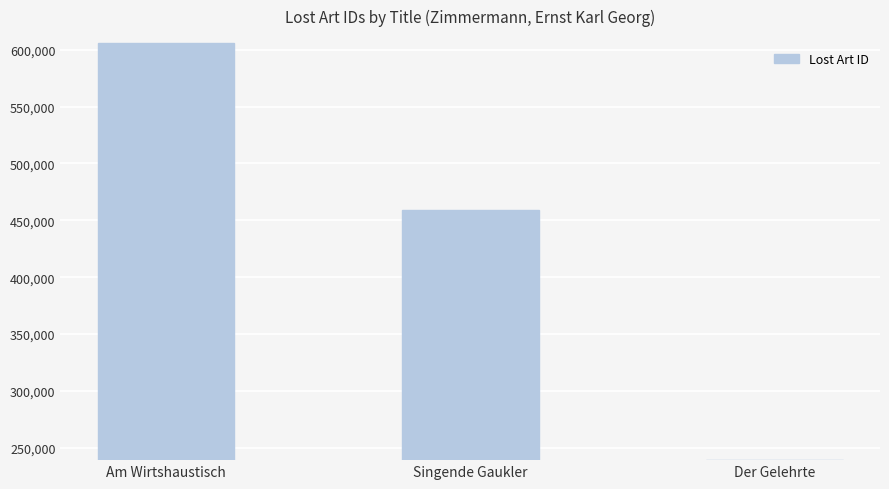

What is the ratio of the value at Der Gelehrte to the value at Am Wirtshaustisch?

0.4